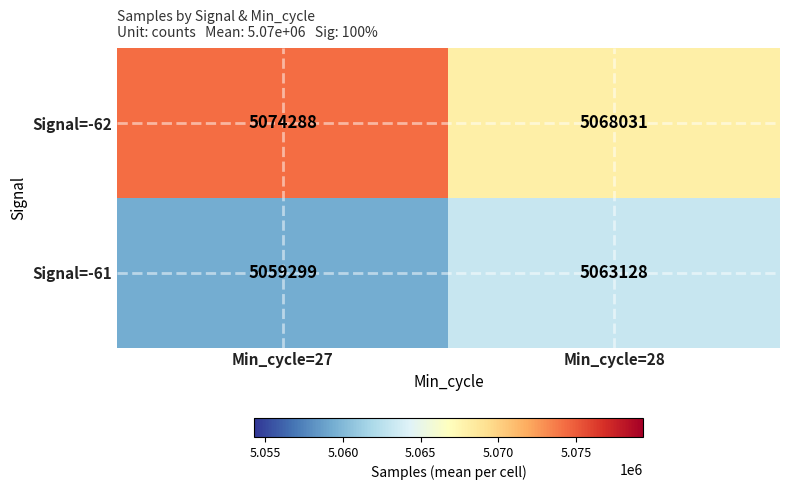

The Signal=-61 series shows 5063128 at Min_cycle=28. True or false?

True